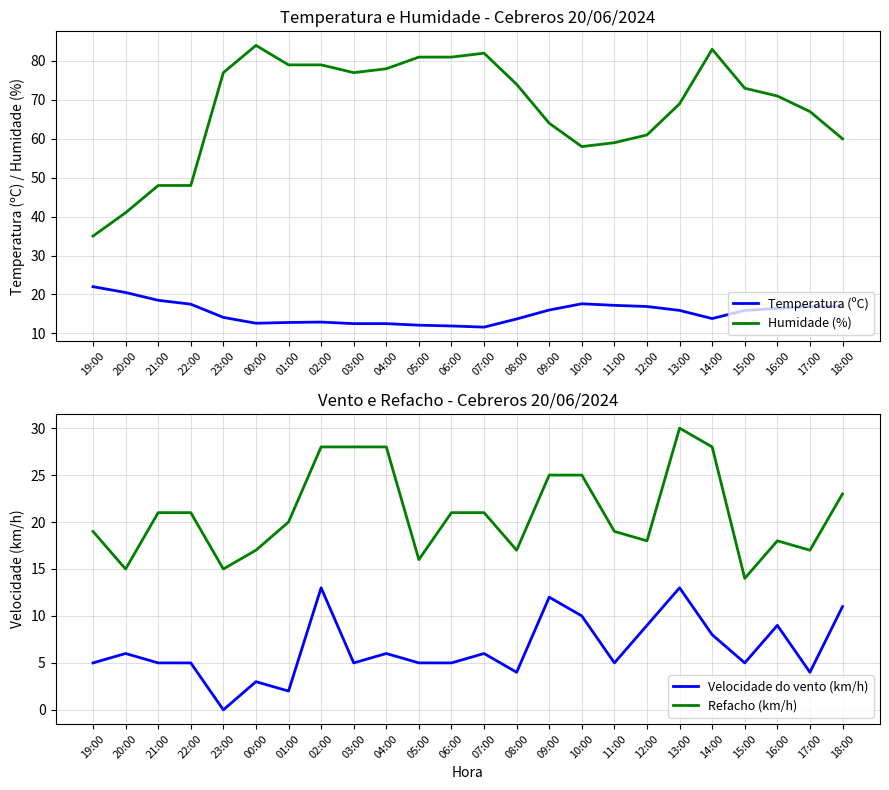

In Refacho (km/h), how many points are lower than both neighbors (excluding endpoints)?

7